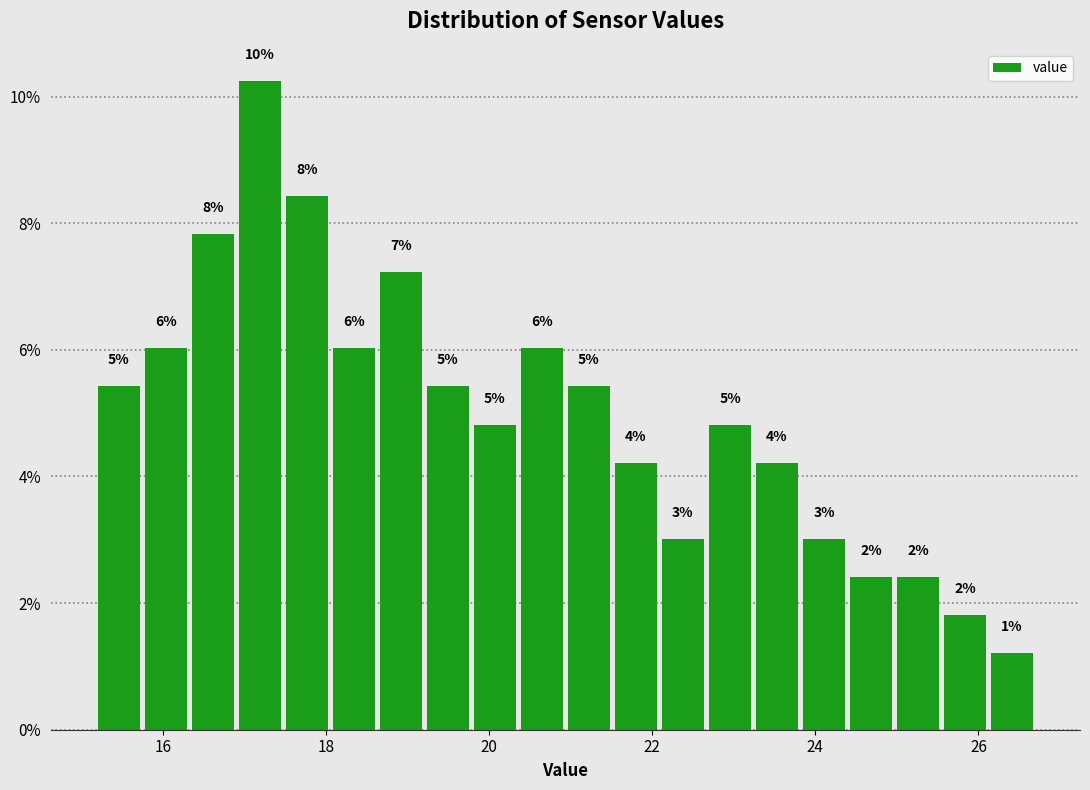

Read against the x-axis, roughly where is the centre of the tallest bar?

17.2